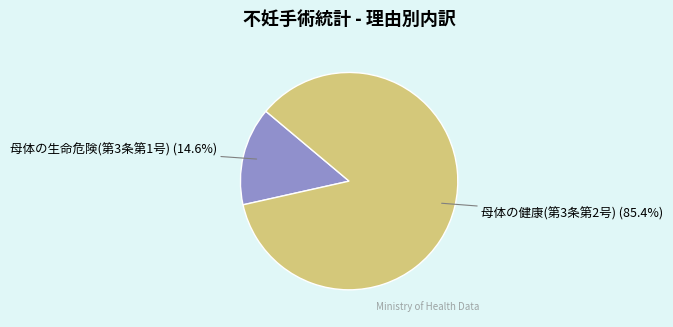

How many segments does this pie chart have?

2